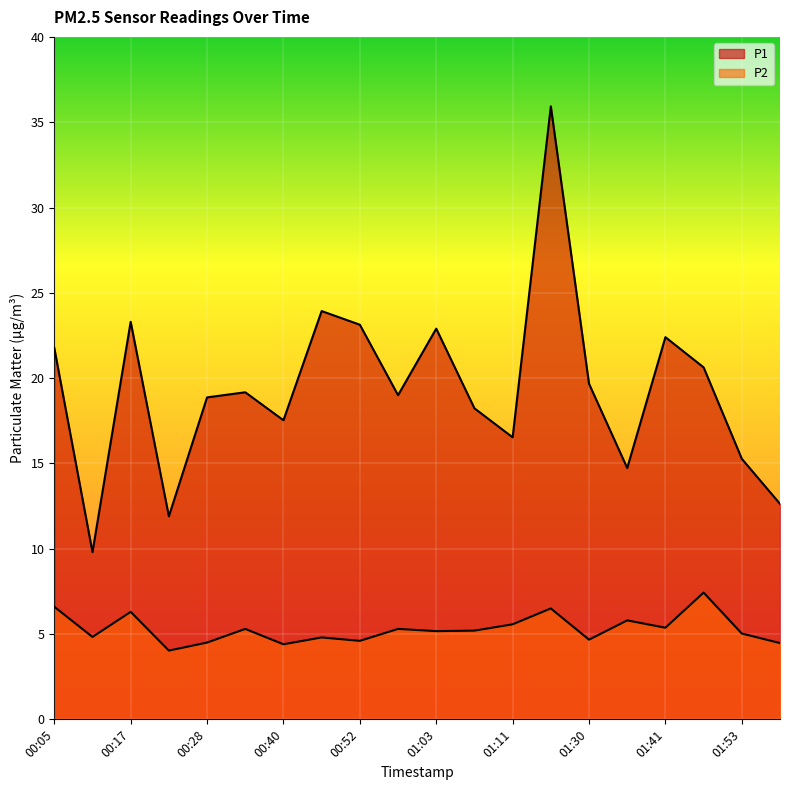

Reading left to right, what are all the values shown in this chart?

P1: 00:05=21.8	00:11=9.8	00:17=23.3	00:23=11.9	00:28=18.9	00:34=19.2	00:40=17.5	00:46=23.9	00:52=23.1	00:57=19.0	01:03=22.9	01:09=18.2	01:11=16.5	01:24=35.9	01:30=19.7	01:35=14.7	01:41=22.4	01:47=20.6	01:53=15.3	01:59=12.6
P2: 00:05=6.6	00:11=4.8	00:17=6.3	00:23=4.0	00:28=4.5	00:34=5.3	00:40=4.4	00:46=4.8	00:52=4.6	00:57=5.3	01:03=5.2	01:09=5.2	01:11=5.6	01:24=6.5	01:30=4.7	01:35=5.8	01:41=5.4	01:47=7.4	01:53=5.0	01:59=4.5